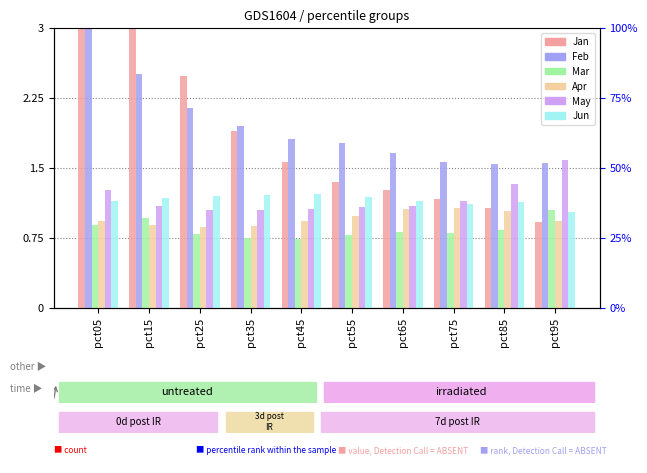

Is the value of Mar at pct85 greater than the value of May at pct25?

No